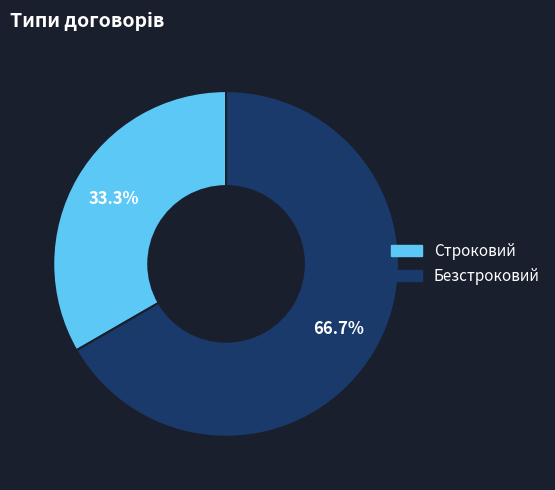

Which category accounts for the majority?

Безстроковий